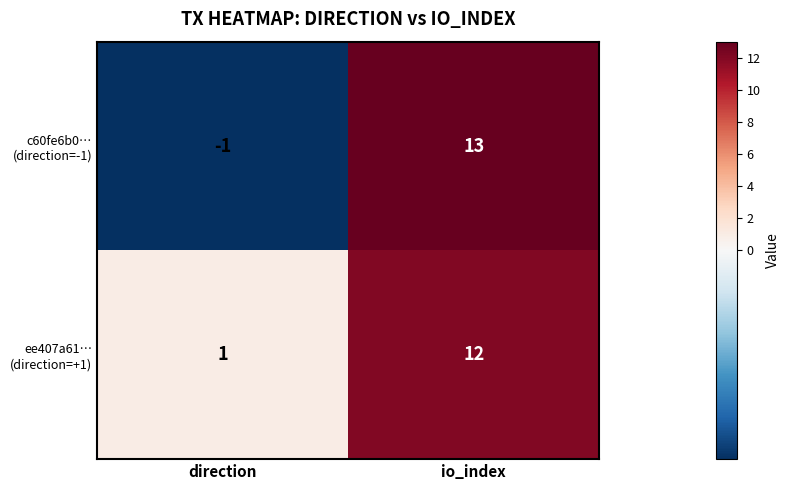

How many series are shown in this chart?

2